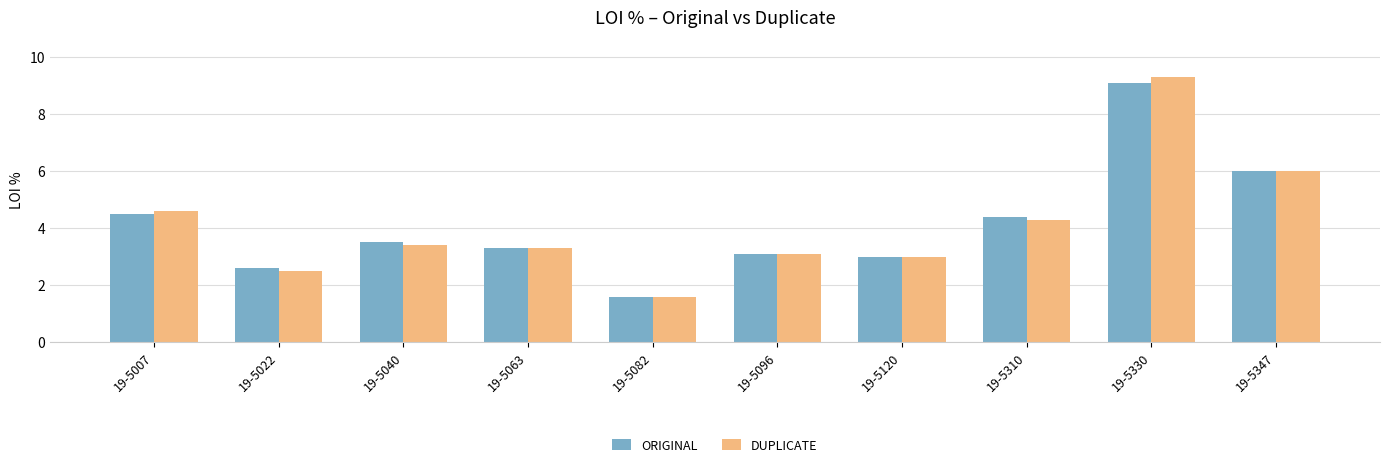

Which category has the lowest value in the ORIGINAL series?

19-5082